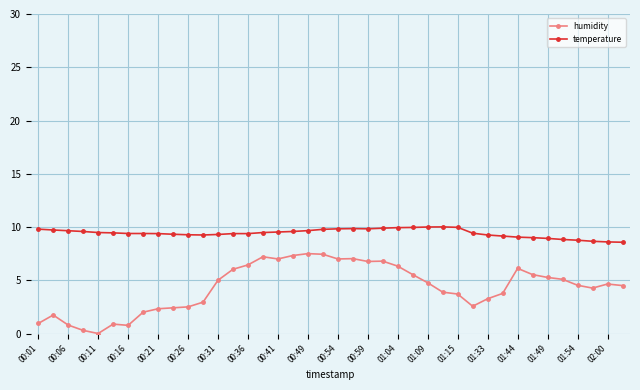

What is the value of the humidity point at the 6th from the left?

0.9